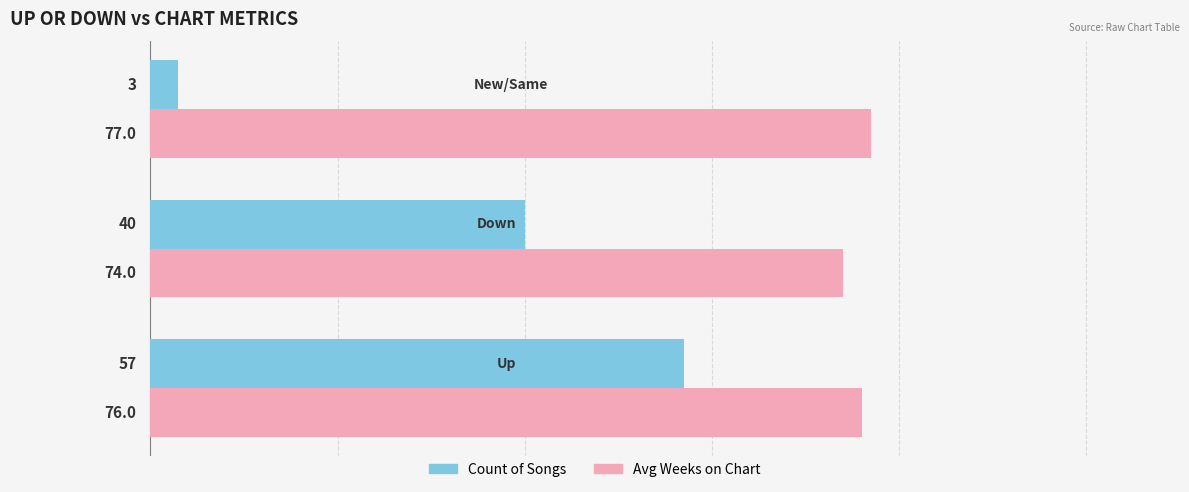

Count the number of categories in the chart.

3